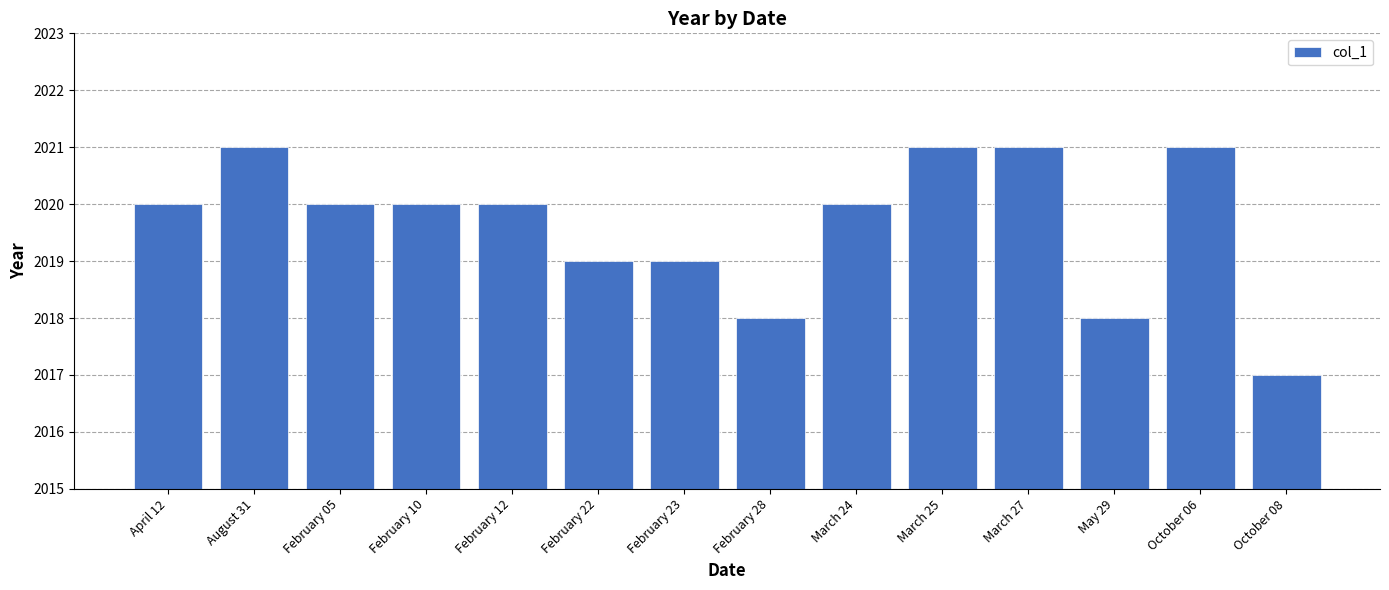

What is the greatest value displayed?

2021